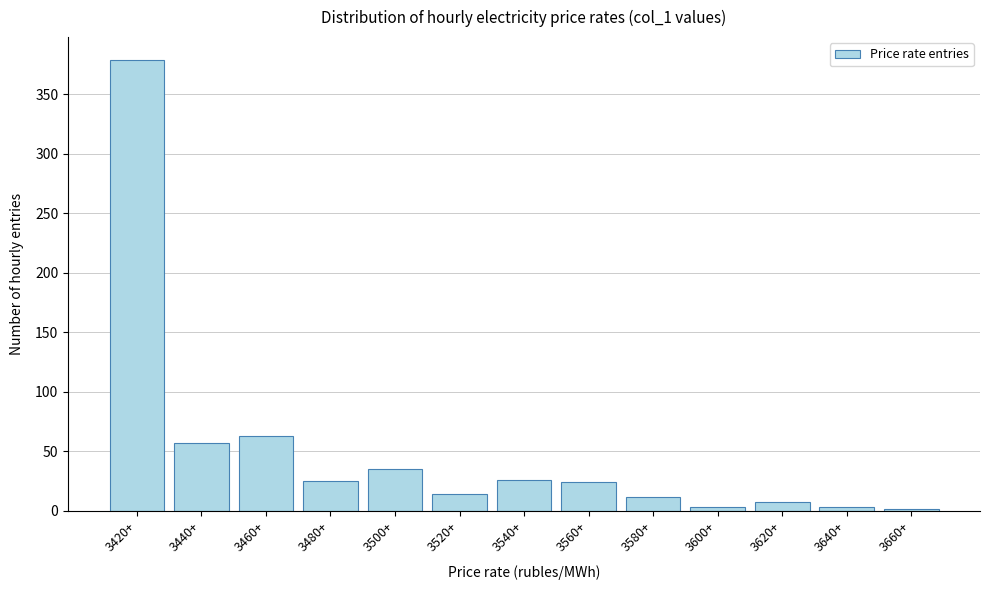

What is the sum of all values?

648